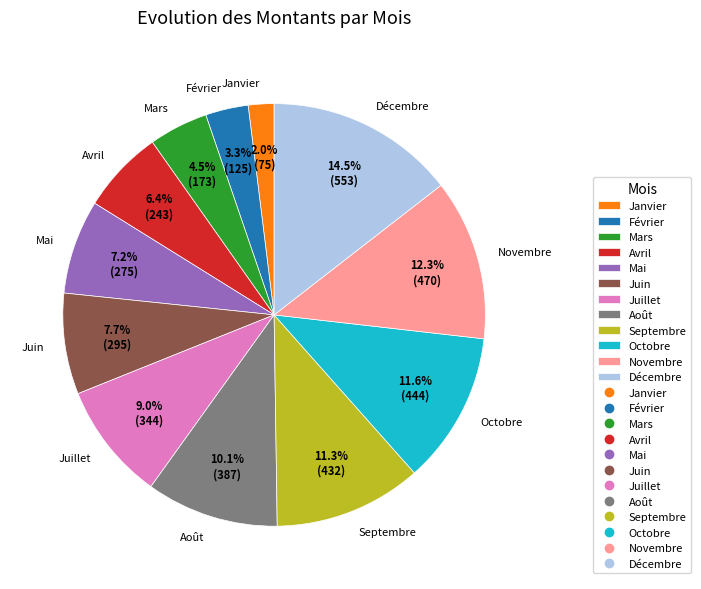

To the nearest percent, what is the difference between the Juin and Avril slice percentages?

1%